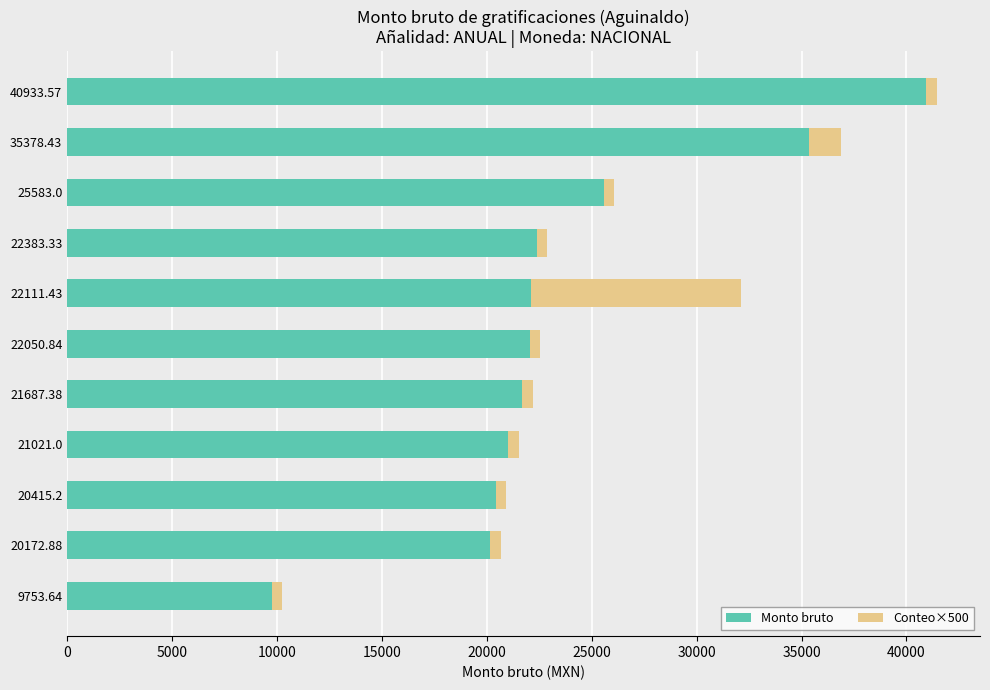

The Monto bruto series shows 21021.0 at 21021.0. True or false?

True